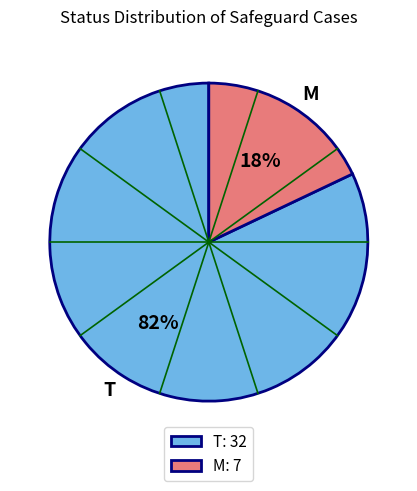

True or false: M accounts for 6% of the total.

False